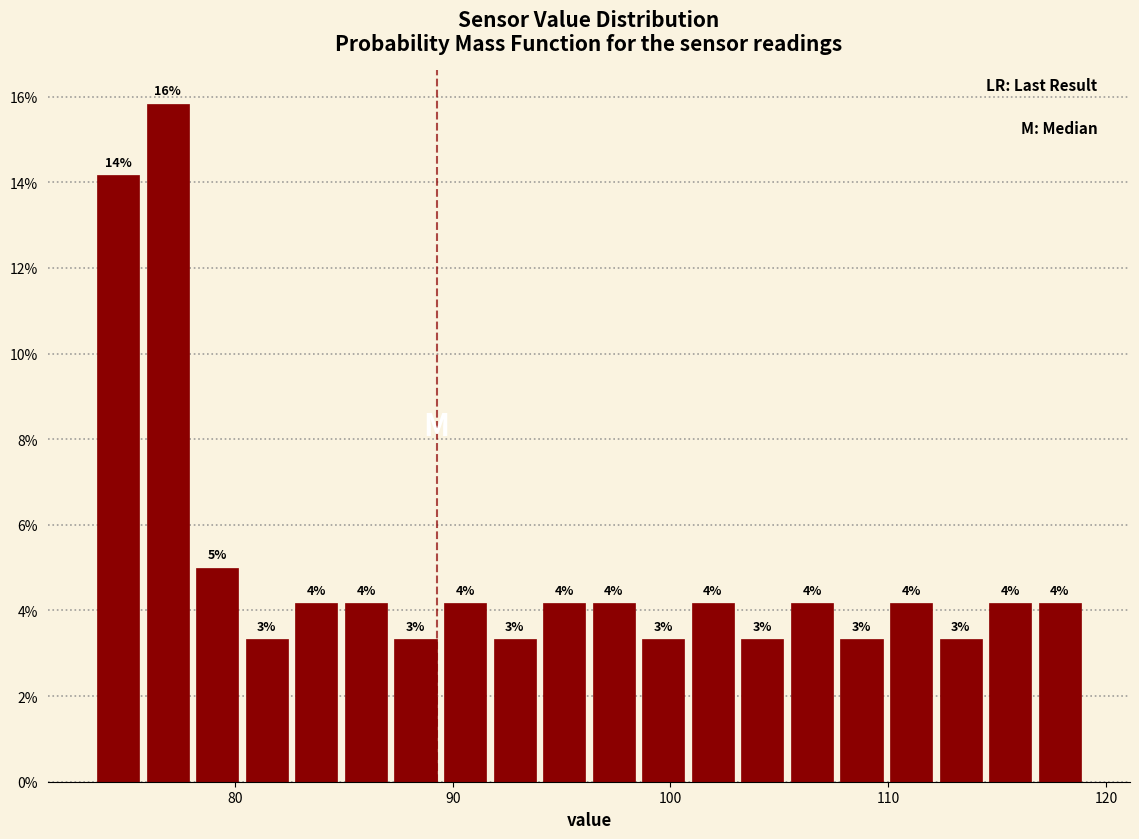

Around what value on the x-axis is the tallest bar? Give the approximate position of its centre, as read against the axis.

77